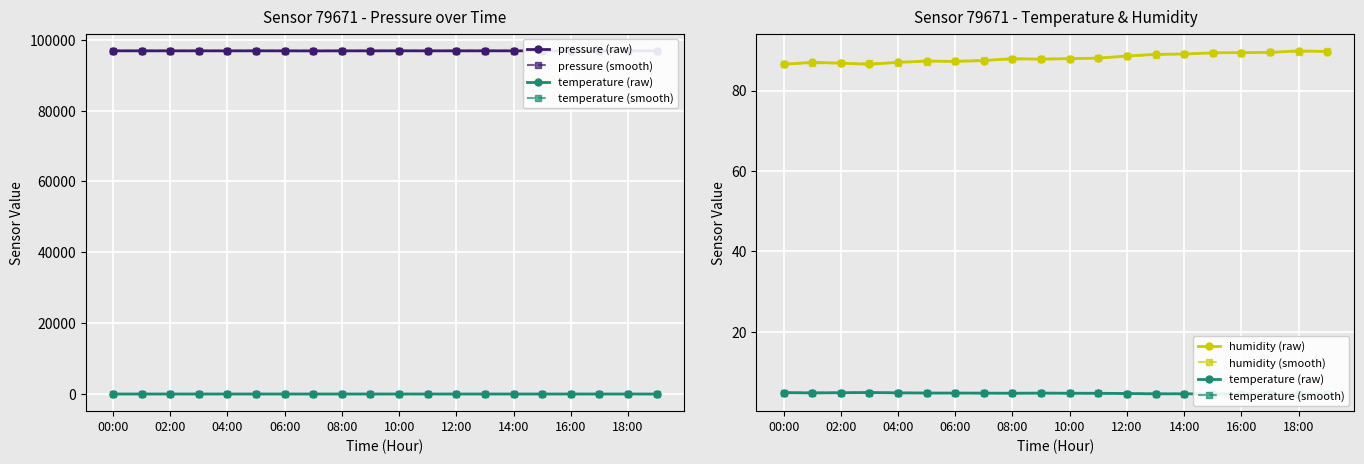

What is the lowest value of the humidity (raw) series?

86.5